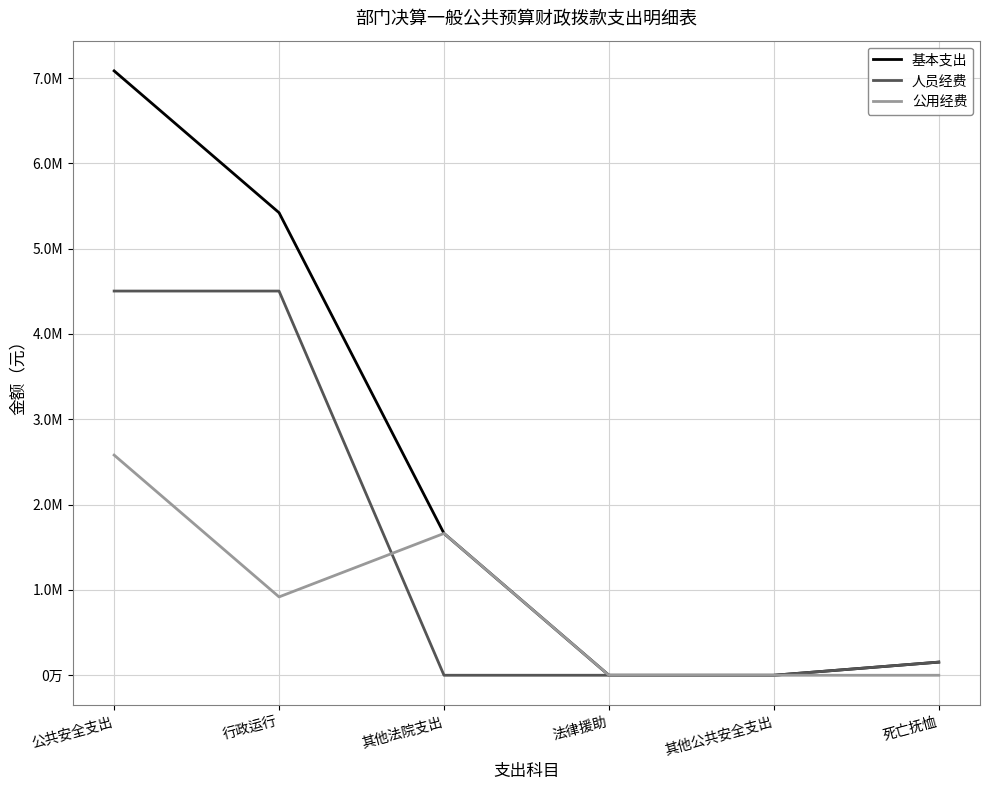

At which category is the sum across all series the highest?

公共安全支出